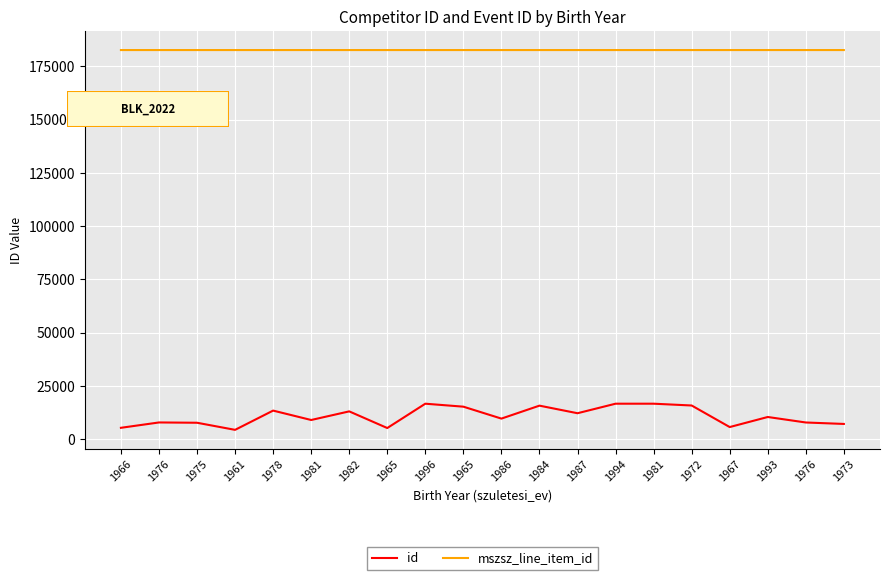

True or false: mszsz_line_item_id and id cross at least once.

False